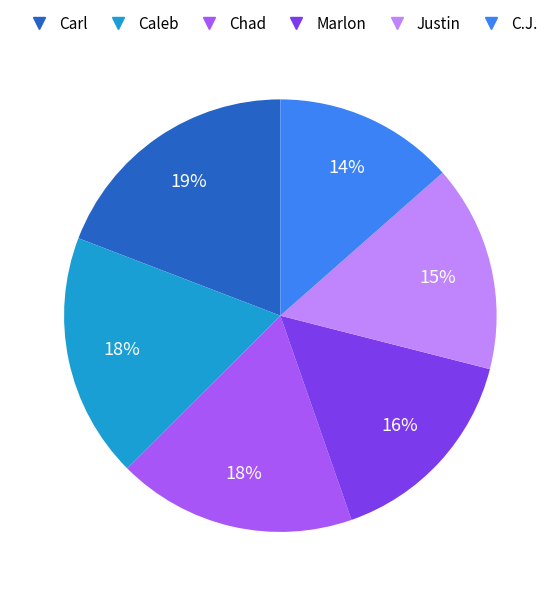

To the nearest percent, what is the average slice percentage?

17%